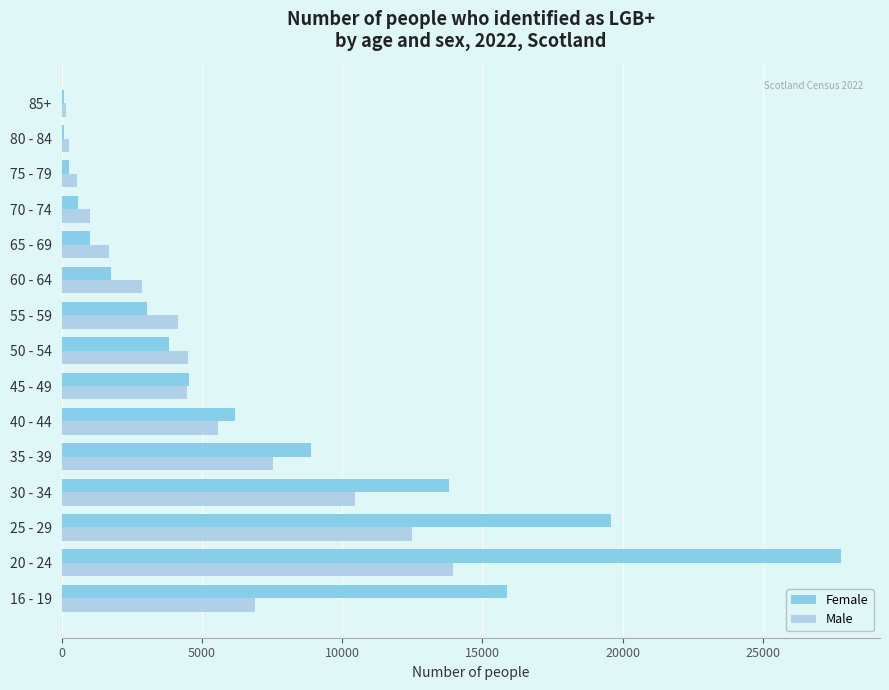

Is the value of Male at 16 - 19 greater than the value of Female at 50 - 54?

Yes